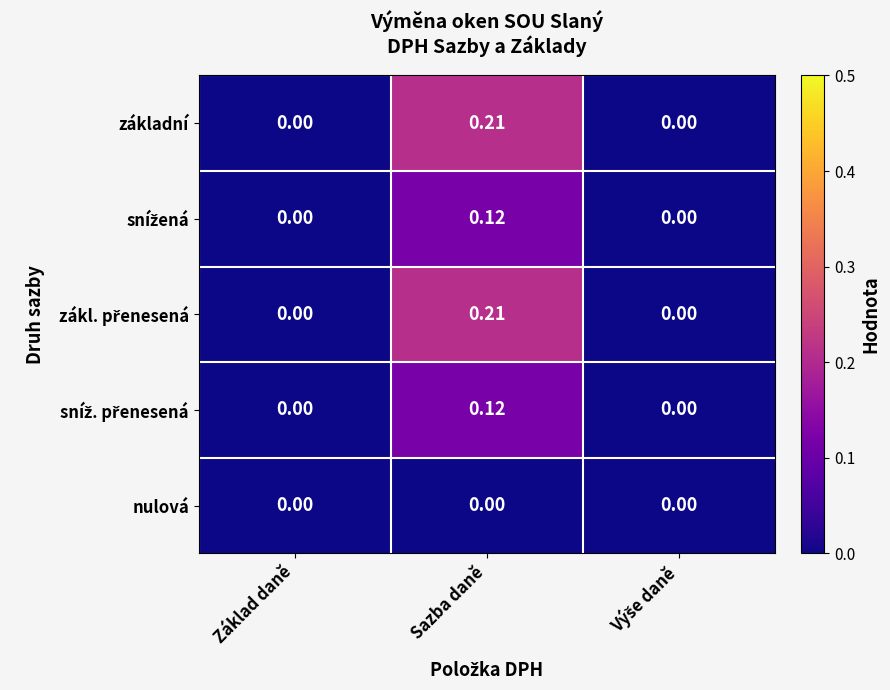

At which category is the sum across all series the highest?

Sazba daně